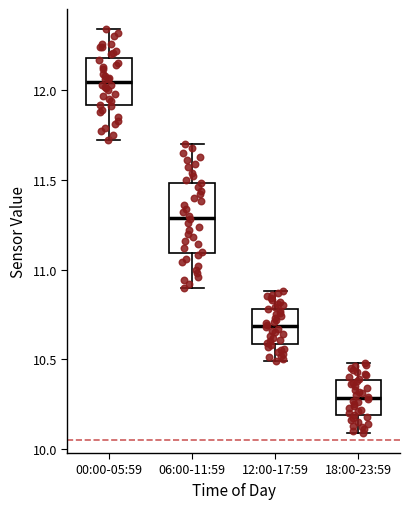

Where does the upper whisker of the box for 18:00-23:59 end on the y-axis? The values are not printed on the chart, so give them approximately, as read against the axis.

10.50